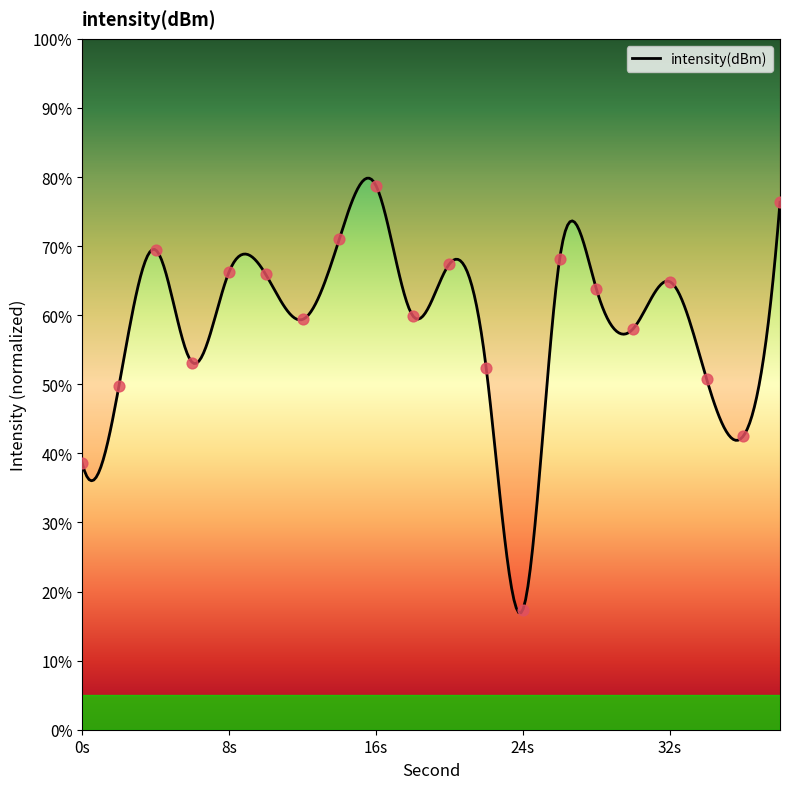

What is the change in value from 20 to 38?

+8.9